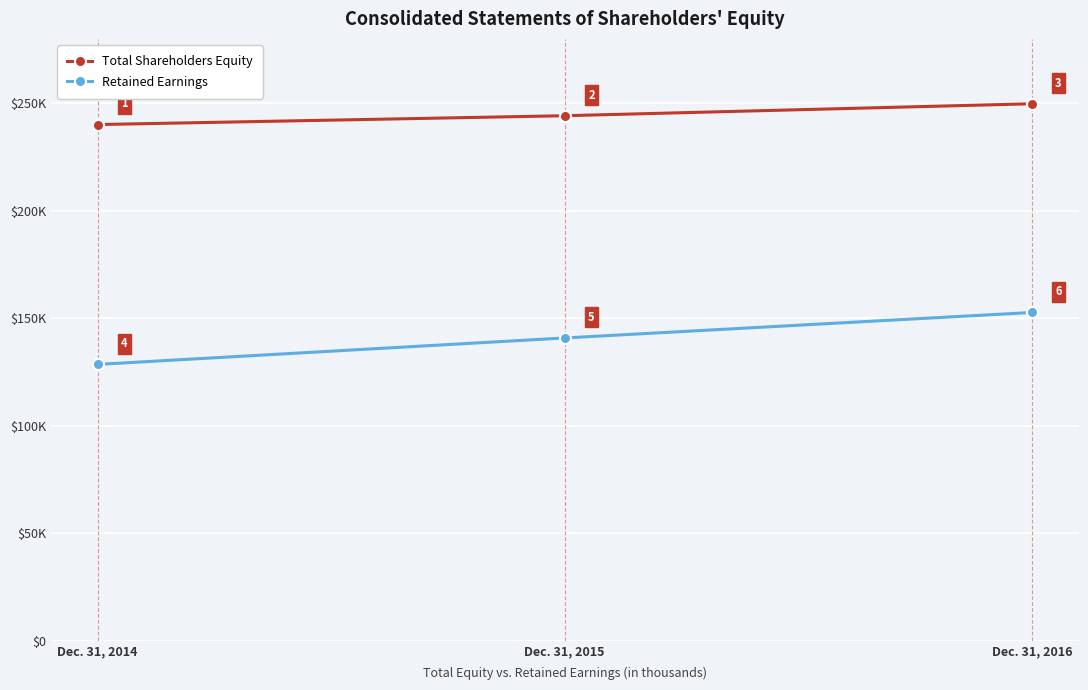

List the series in order of their peak value, lowest first.

Retained Earnings, Total Shareholders Equity